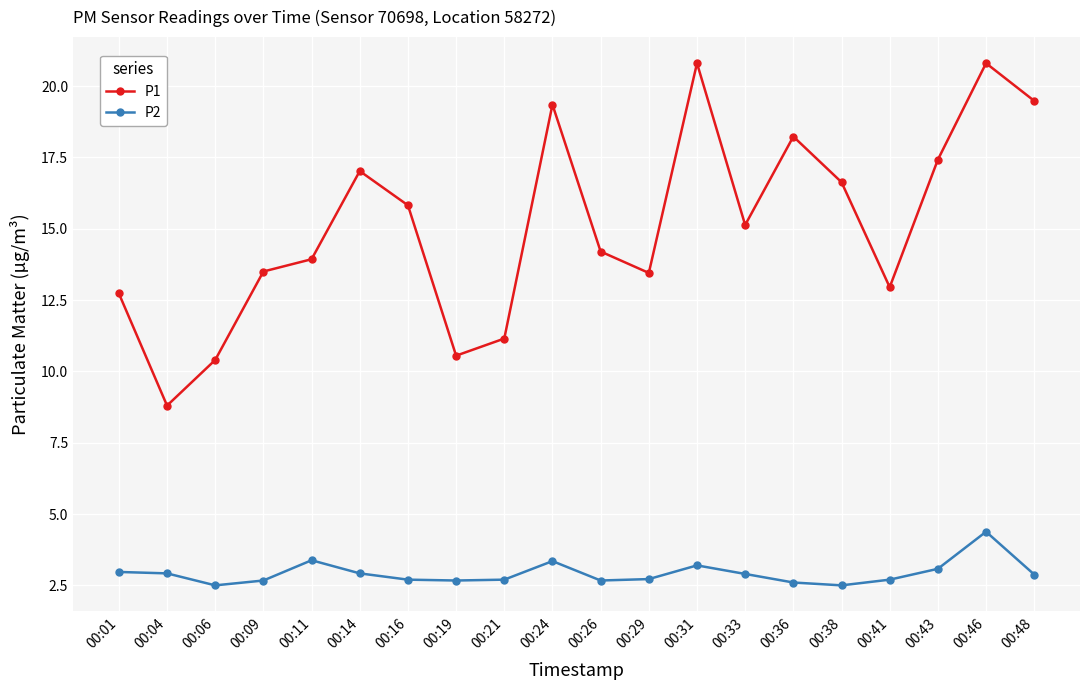

What is the value of the P2 point at the 5th from the left?

3.4